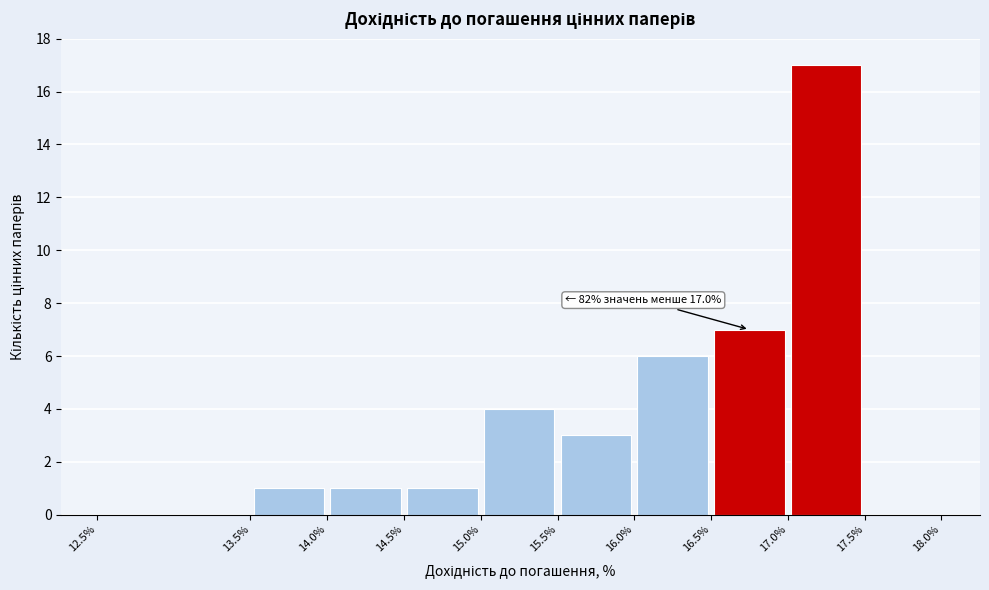

Over which range of the x-axis is the bar tallest?

17.0% to 17.5%